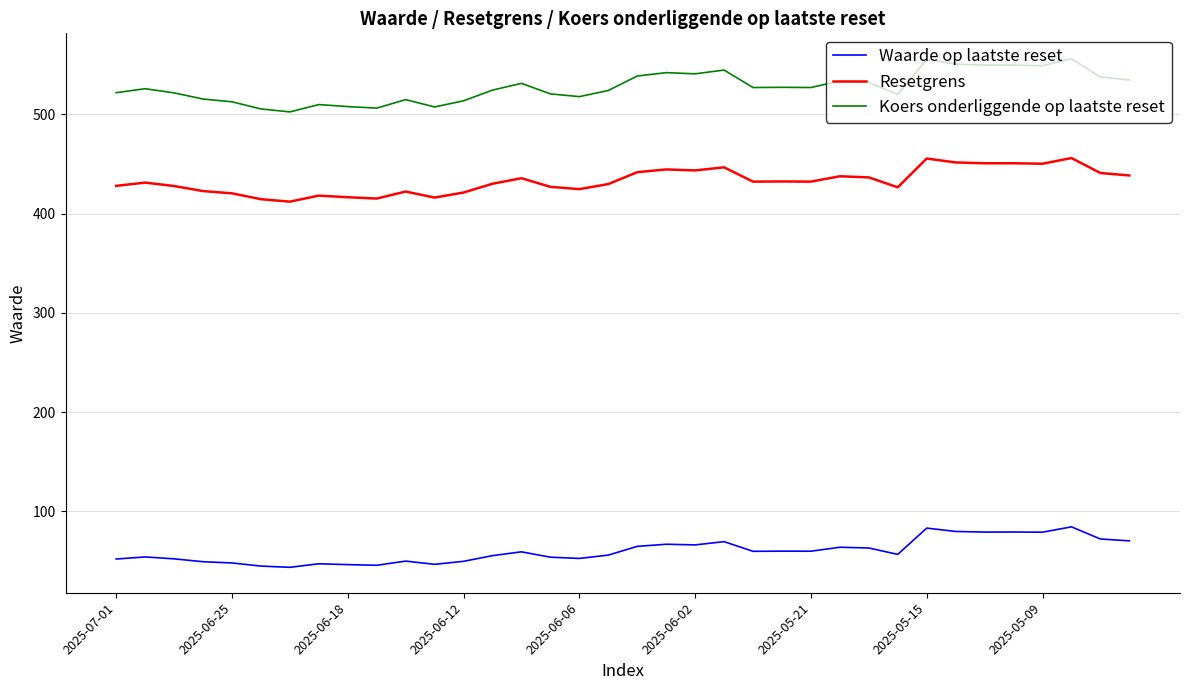

Which series has the largest range (max minus min)?

Koers onderliggende op laatste reset